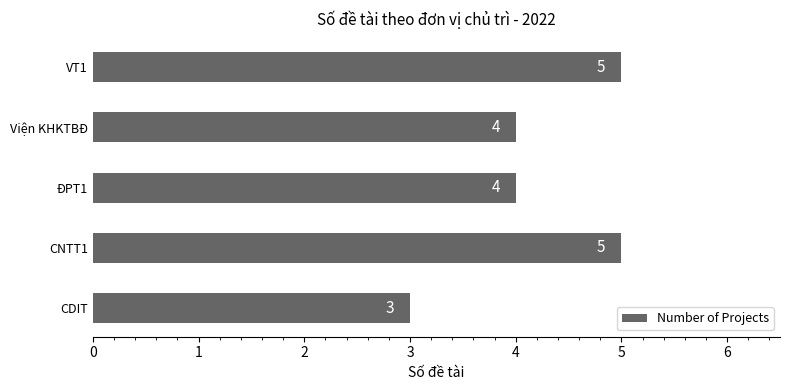

Between CDIT and CNTT1, which is larger?

CNTT1